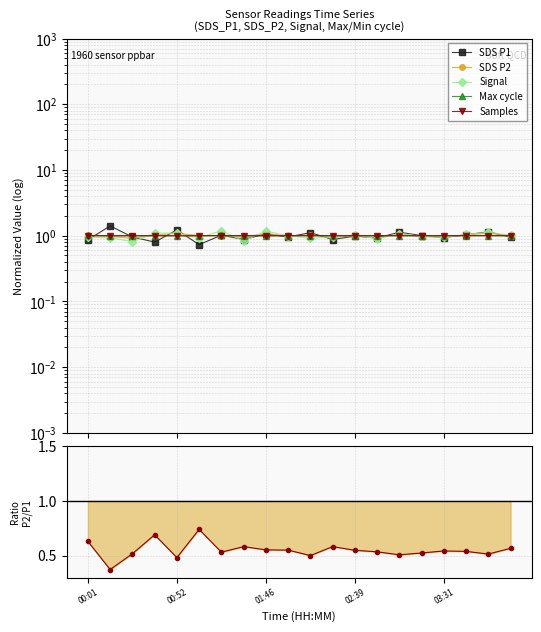

What is the value of the SDS_P2/P1 point at the 1st from the left?

0.6